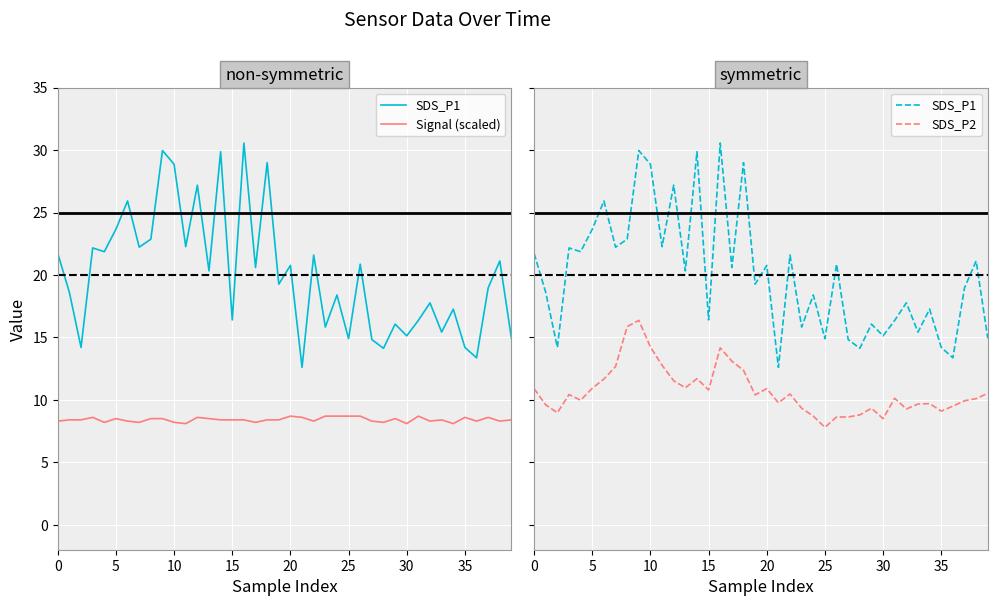

What is the maximum value for Signal (scaled)?

8.7